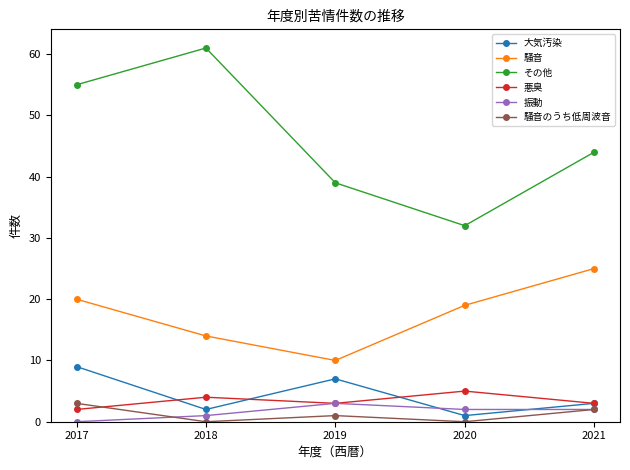

What is the difference between the highest and lowest values at 2021?

42